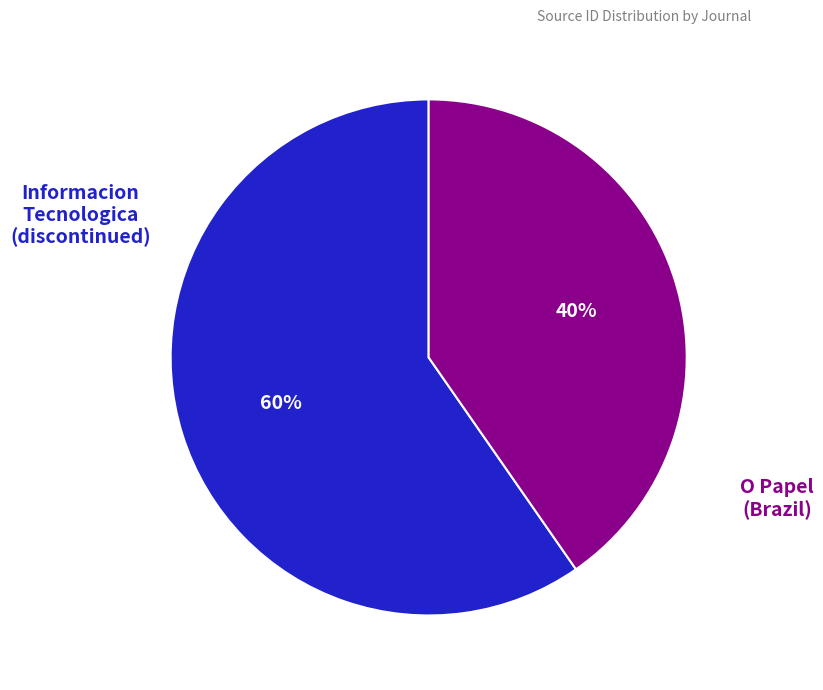

Is there any slice that represents more than half of the pie?

Yes